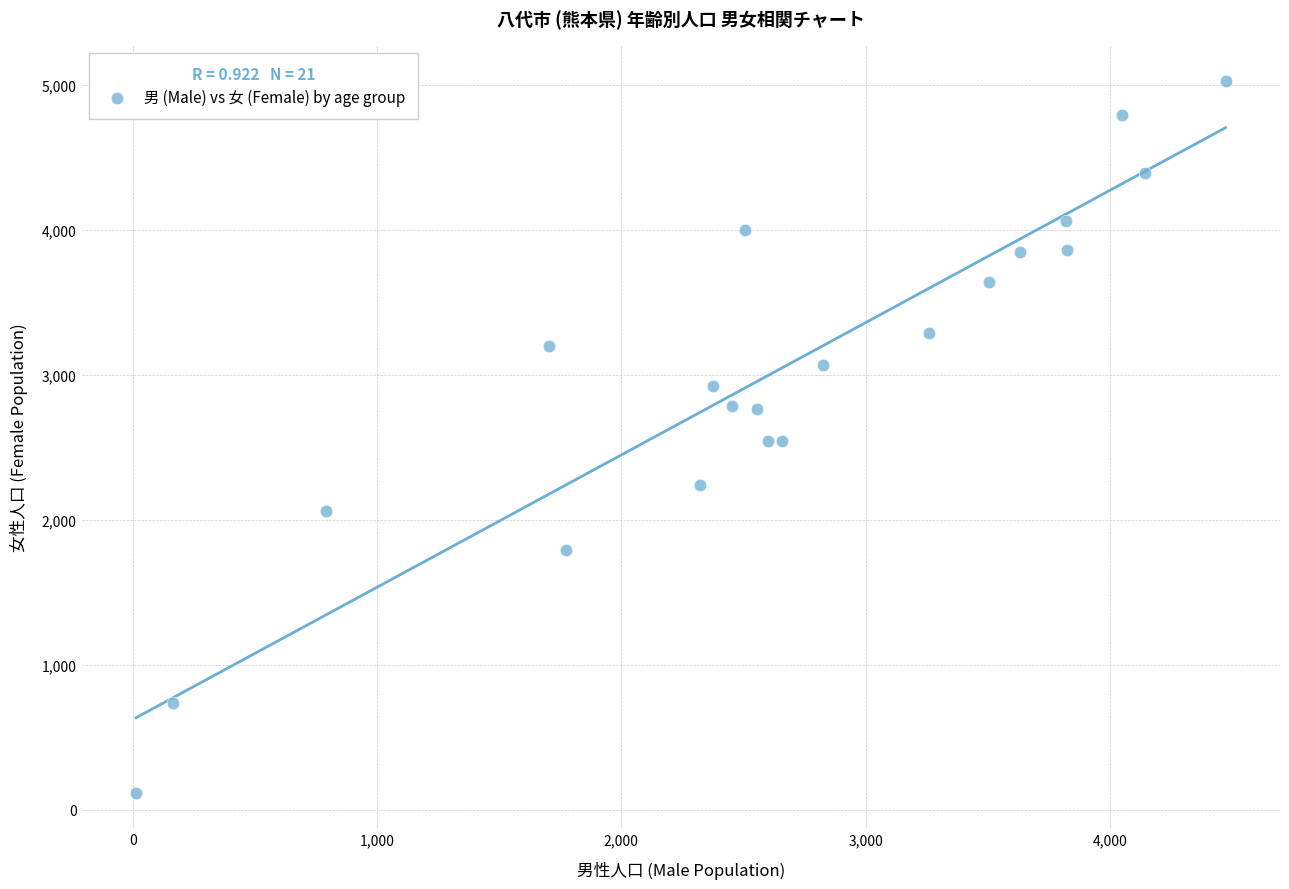

What is the range of X values (max minus min)?

4461